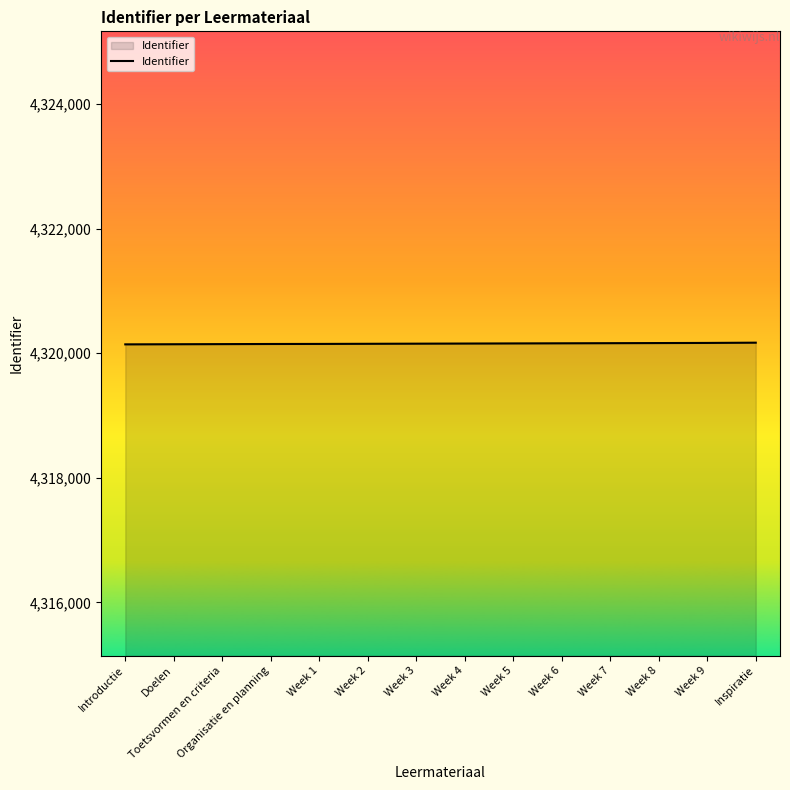

What position from the right is Organisatie en planning?

11